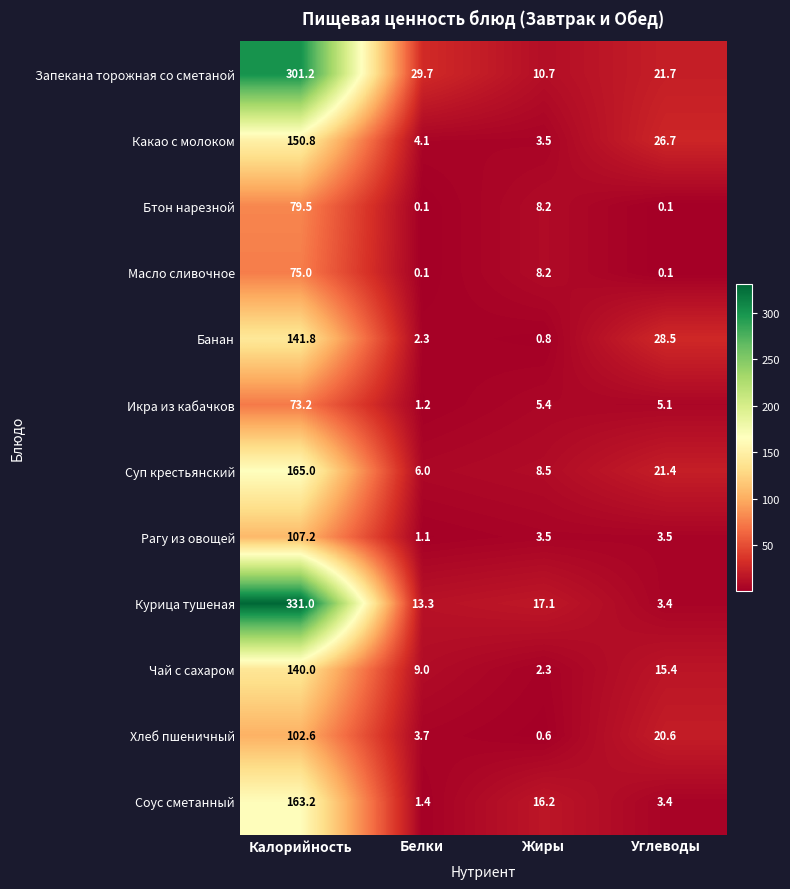

Which series changed the most between Белки and Жиры?

Запекана торожная со сметаной